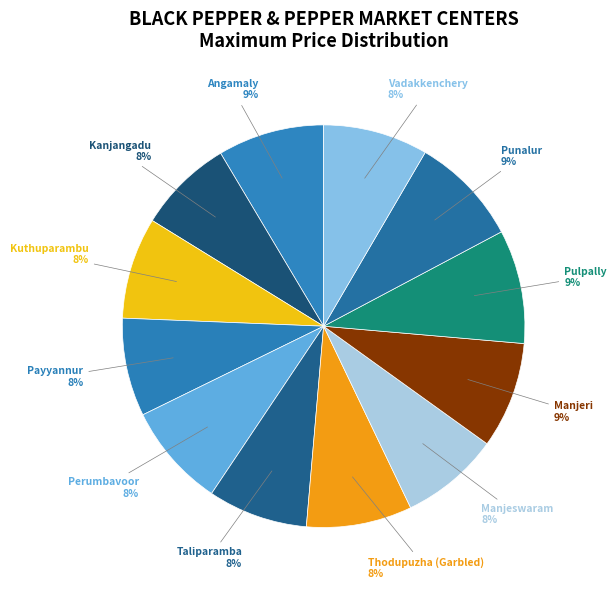

Combined, do Kuthuparambu and Punalur account for over 50%?

No